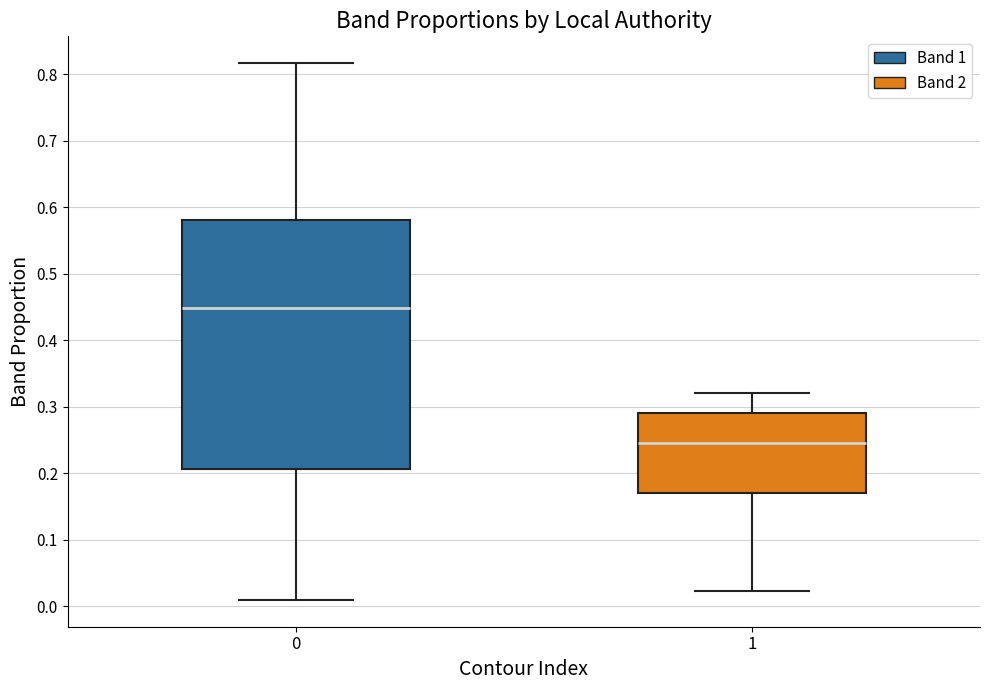

Which box is the tallest, from its lower edge to its upper edge?

0